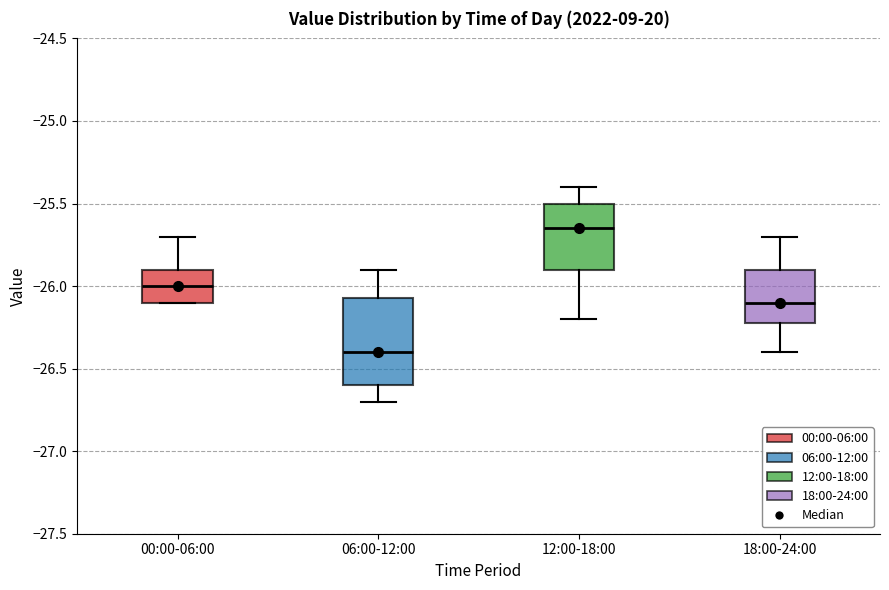

Which box's median line is the highest?

12:00-18:00